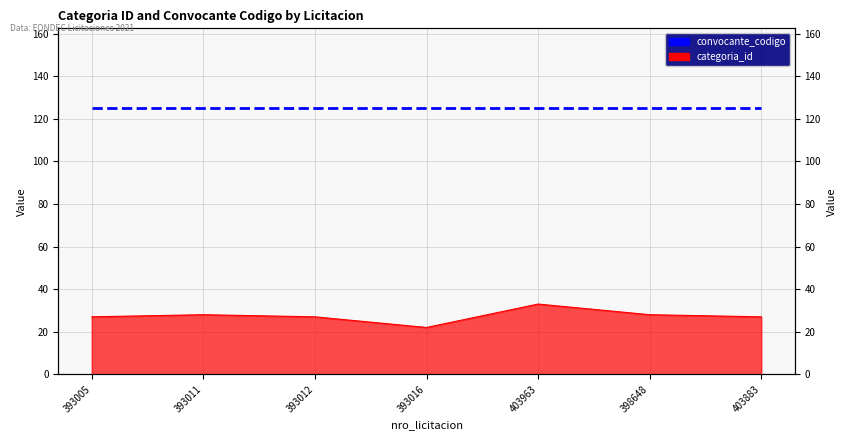

Rank the categories by value from lowest to highest.

393016, 393005, 393012, 403883, 393011, 398648, 403963